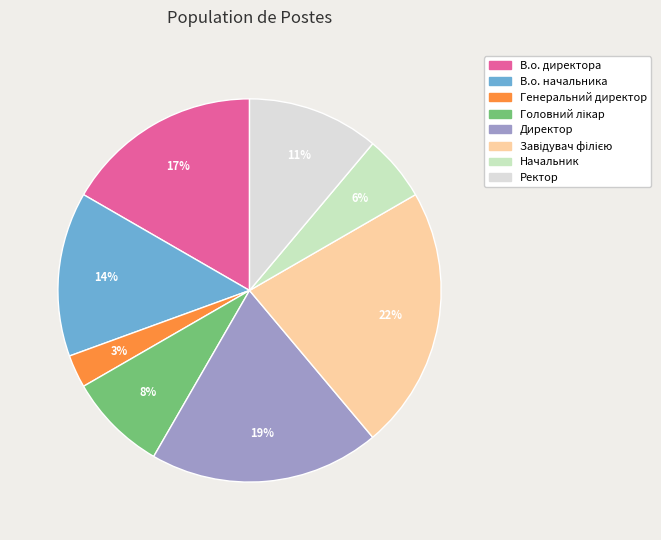

Rank the categories by value from lowest to highest.

Генеральний директор, Начальник, Головний лікар, Ректор, В.о. начальника, В.о. директора, Директор, Завідувач філією